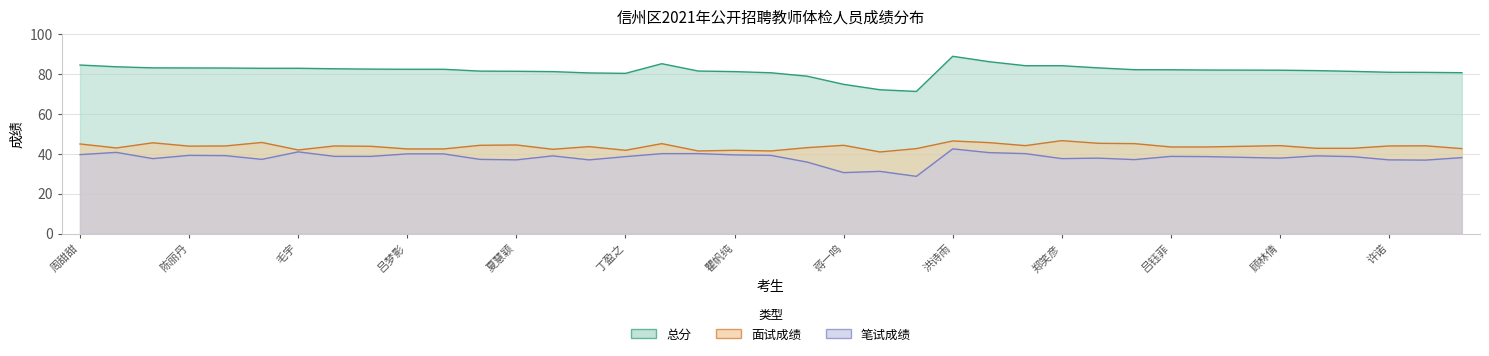

True or false: 笔试成绩 and 总分 cross at least once.

False